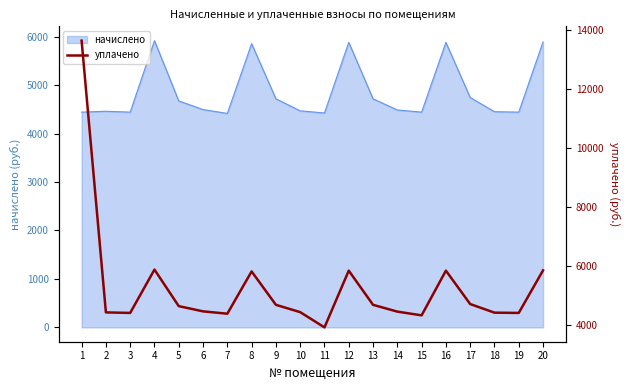

The chart shows a value of 2180.4 at 13. True or false?

False